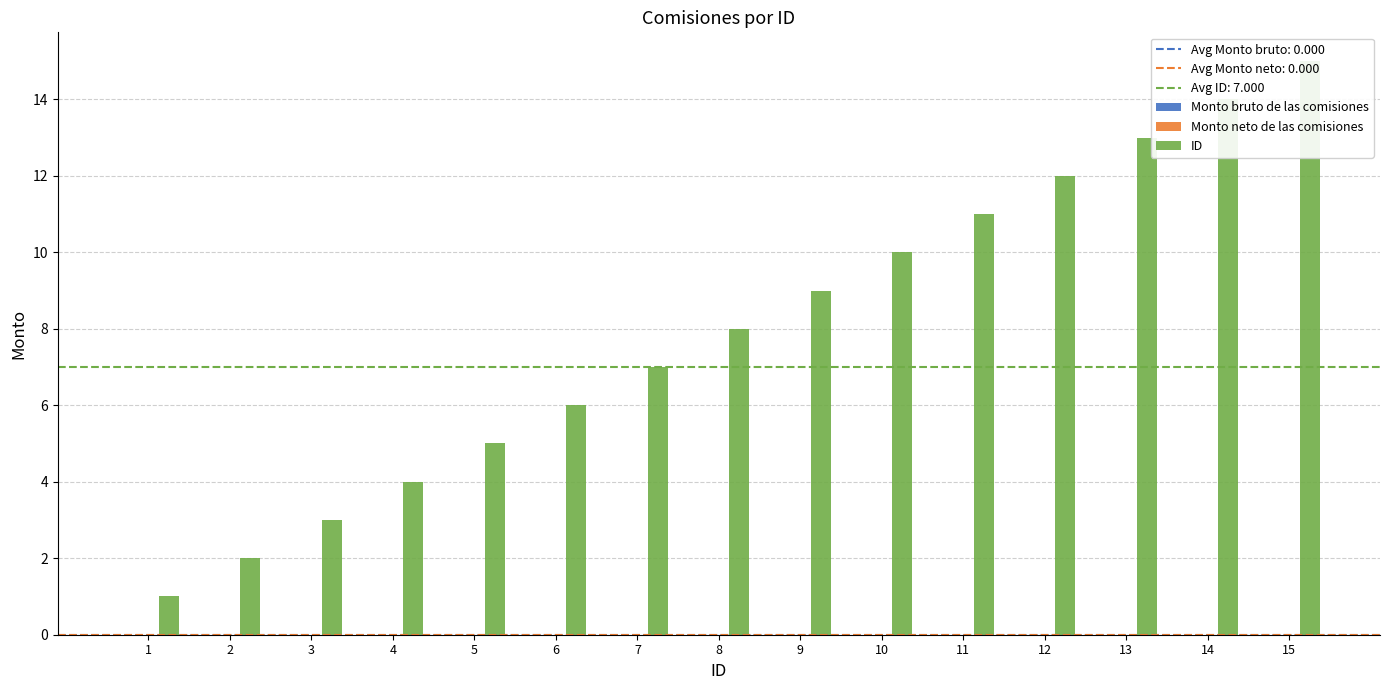

What is the difference between the ID values at 15 and 3?

12